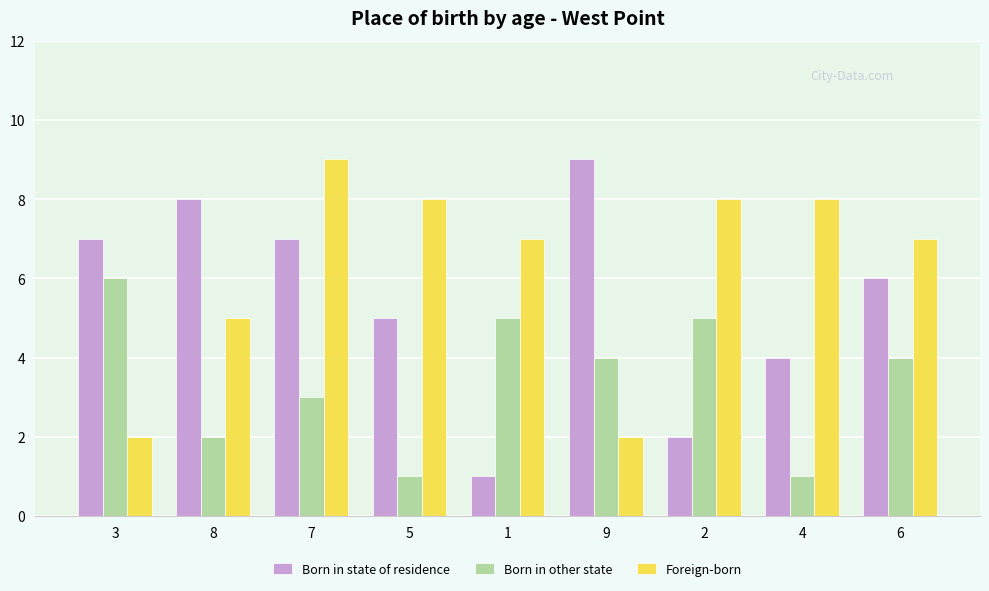

What are all the series names shown in the legend?

Born in state of residence, Born in other state, Foreign-born